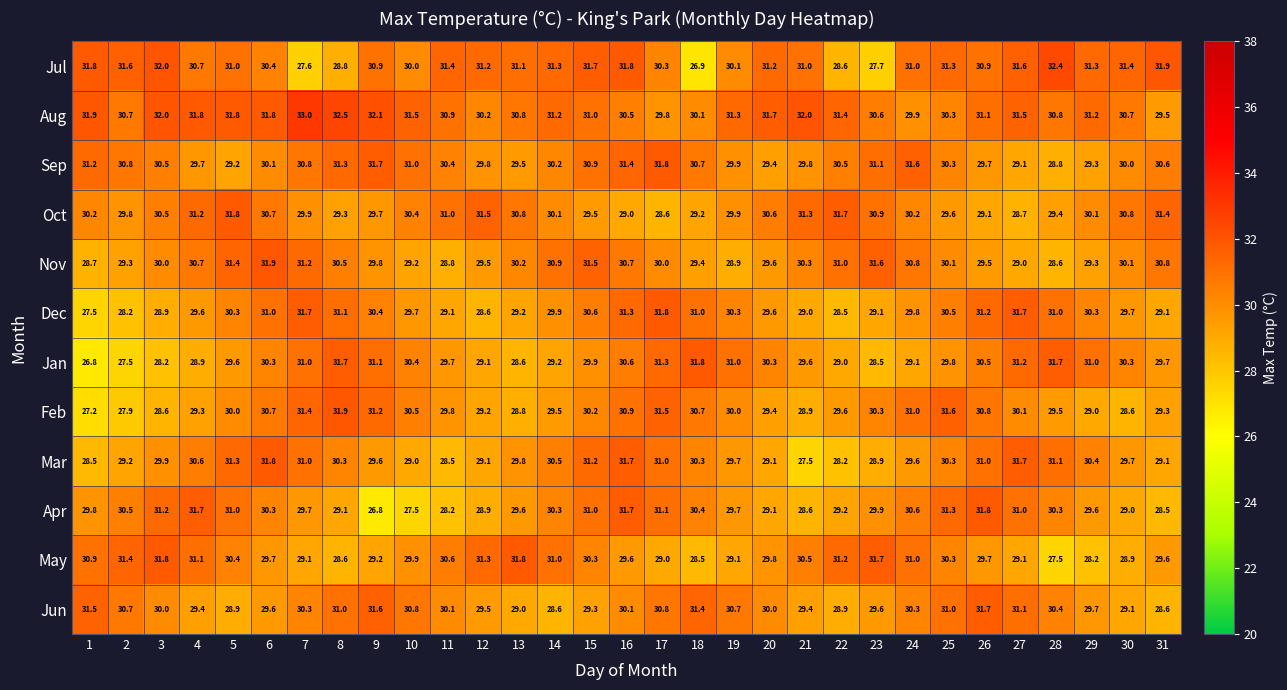

Rank the series at 11 from highest to lowest value.

Jul, Oct, Aug, May, Sep, Jun, Feb, Jan, Dec, Nov, Mar, Apr